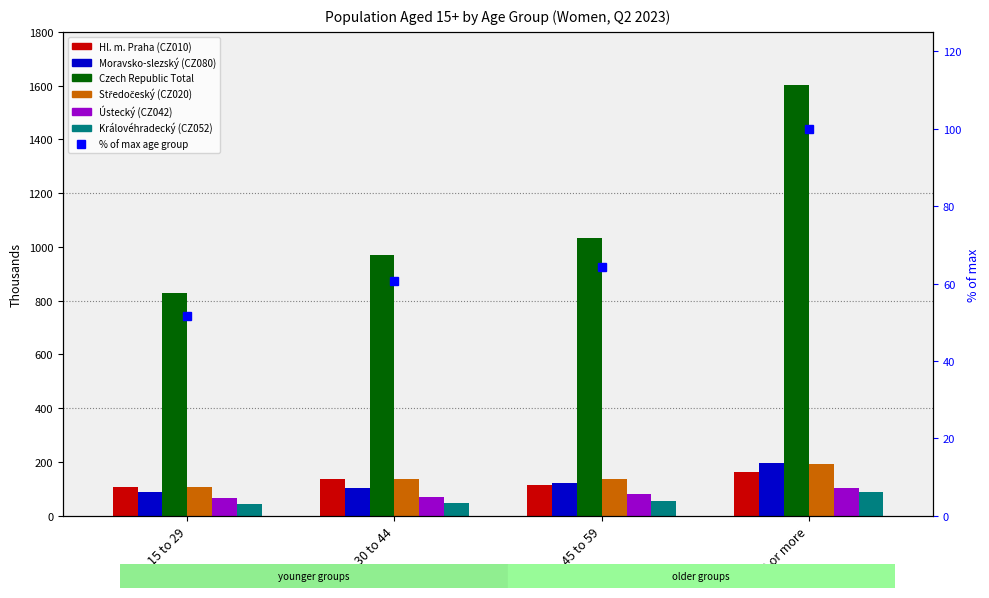

Which series changed the most between 15 to 29 and 60 or more?

Czech Republic Total